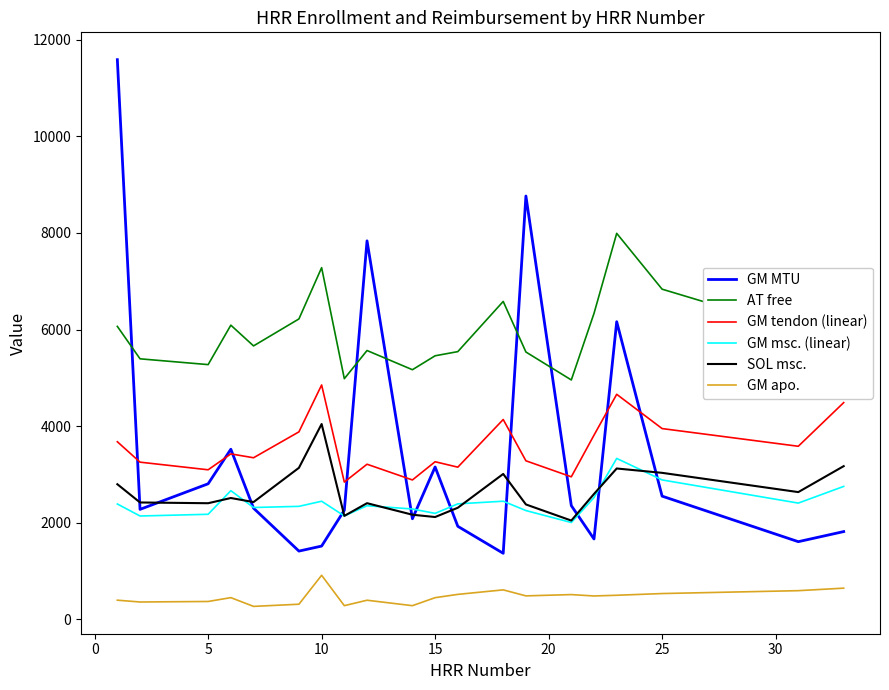

Is this an area chart (filled region under the line)?

No